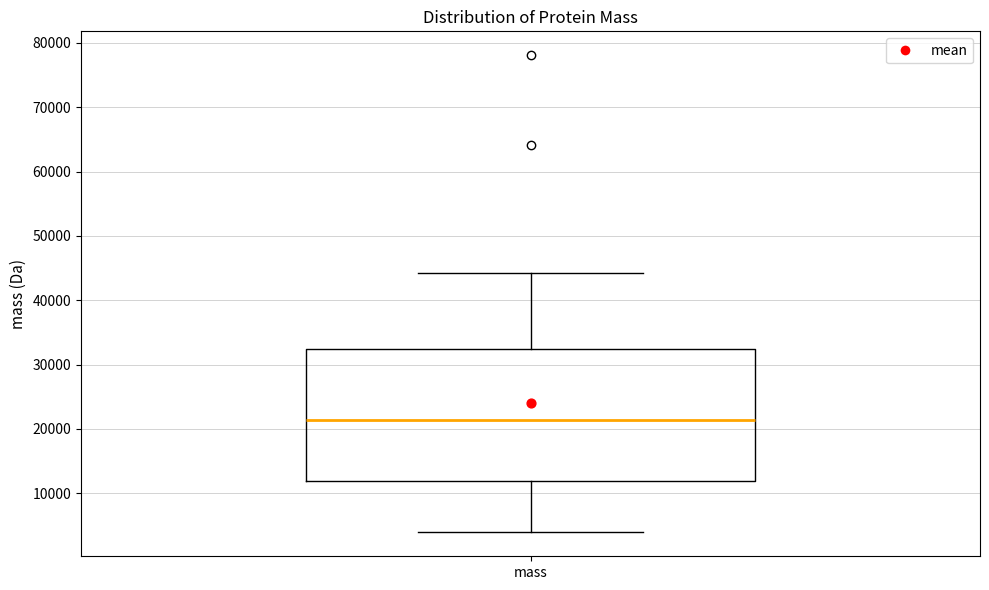

Transcribe this box plot: give where the median line is, the range the box spans, and where the two whiskers end, as read against the y-axis. The values are not printed on the chart, so give them approximately, as read against the axis.

median 21000, box 12000 to 32000, whiskers 4000 to 44000